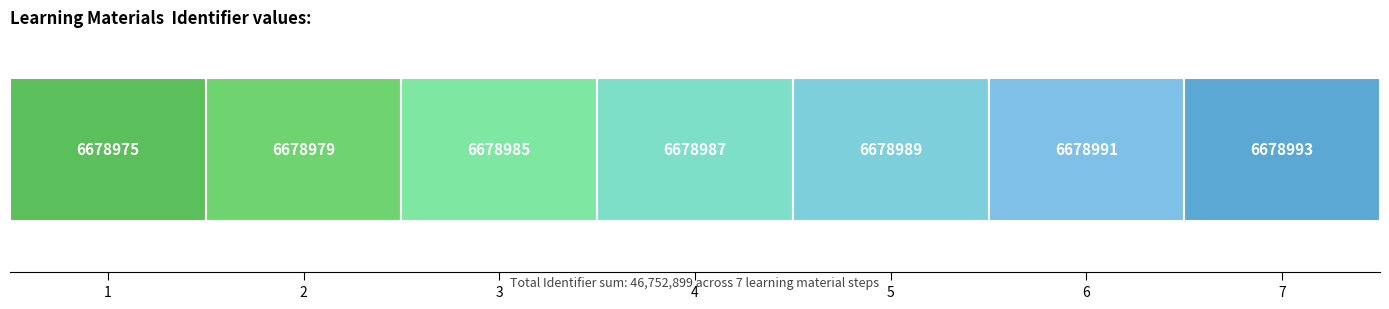

How many categories are shown in the chart?

7